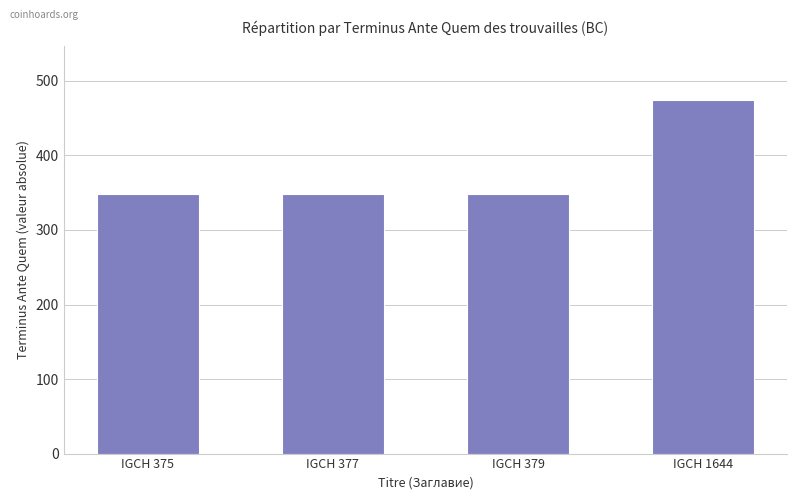

The value at IGCH 377 is 556. True or false?

False